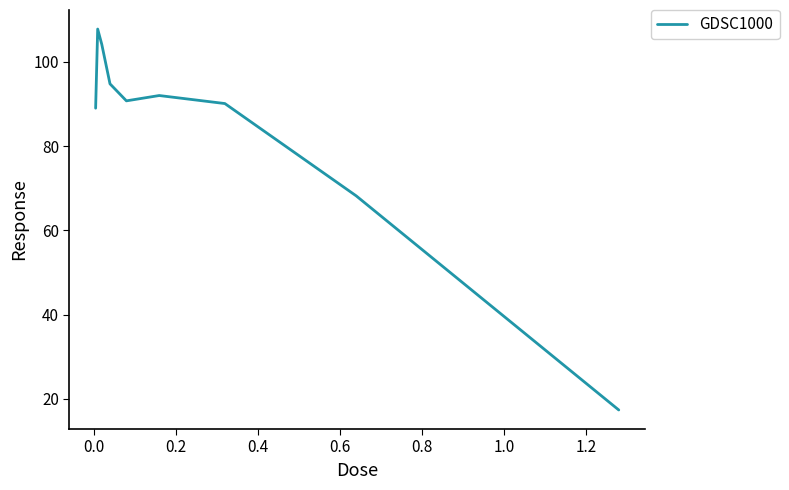

What is the greatest value displayed?

107.8